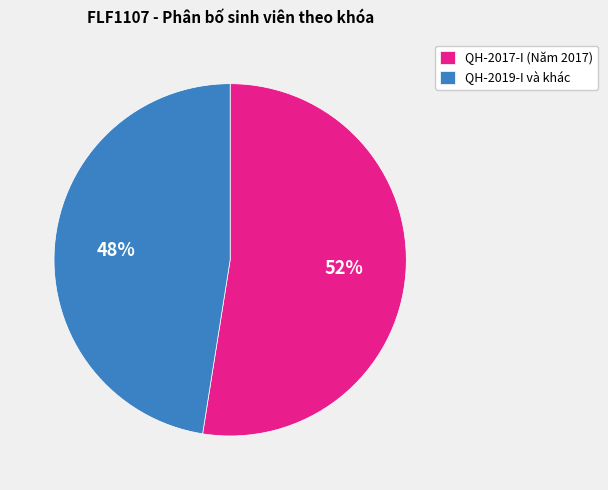

To the nearest percent, what percentage of the pie is QH-2017-I (Năm 2017)?

52%